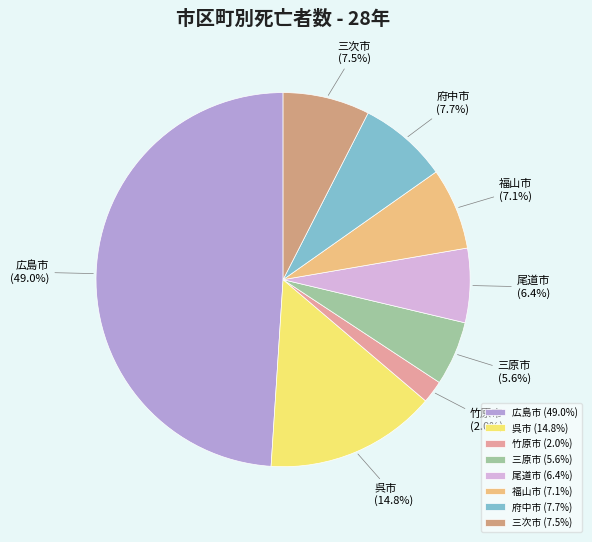

How many segments does this pie chart have?

8